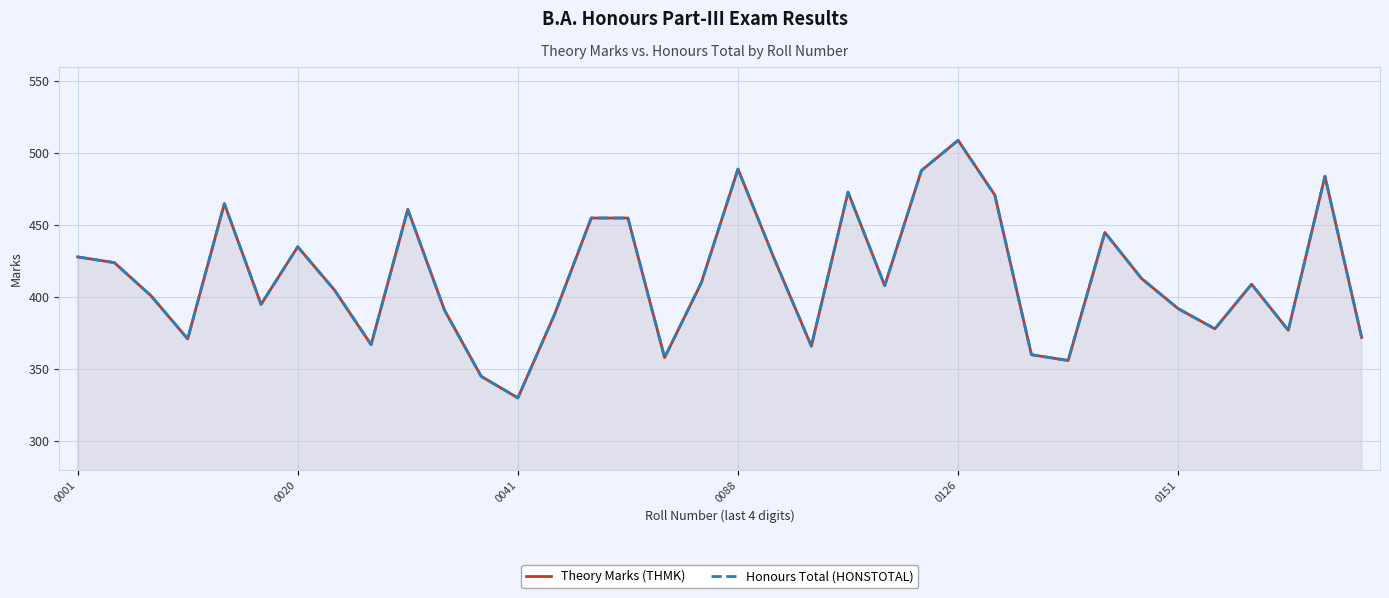

What is the total value across all series at 7?

810